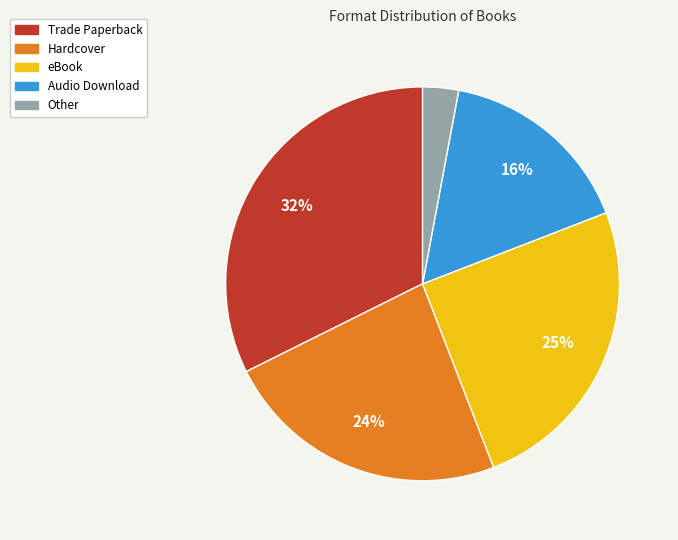

What percentage is the Other slice, to the nearest percent?

3%